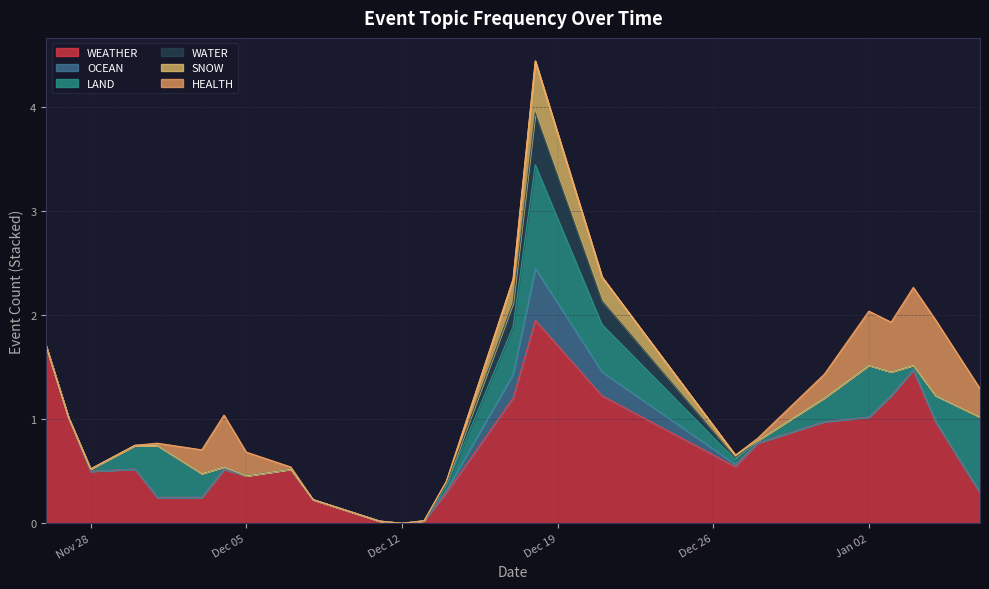

Which category has the lowest value in the SNOW series?

2023-11-26